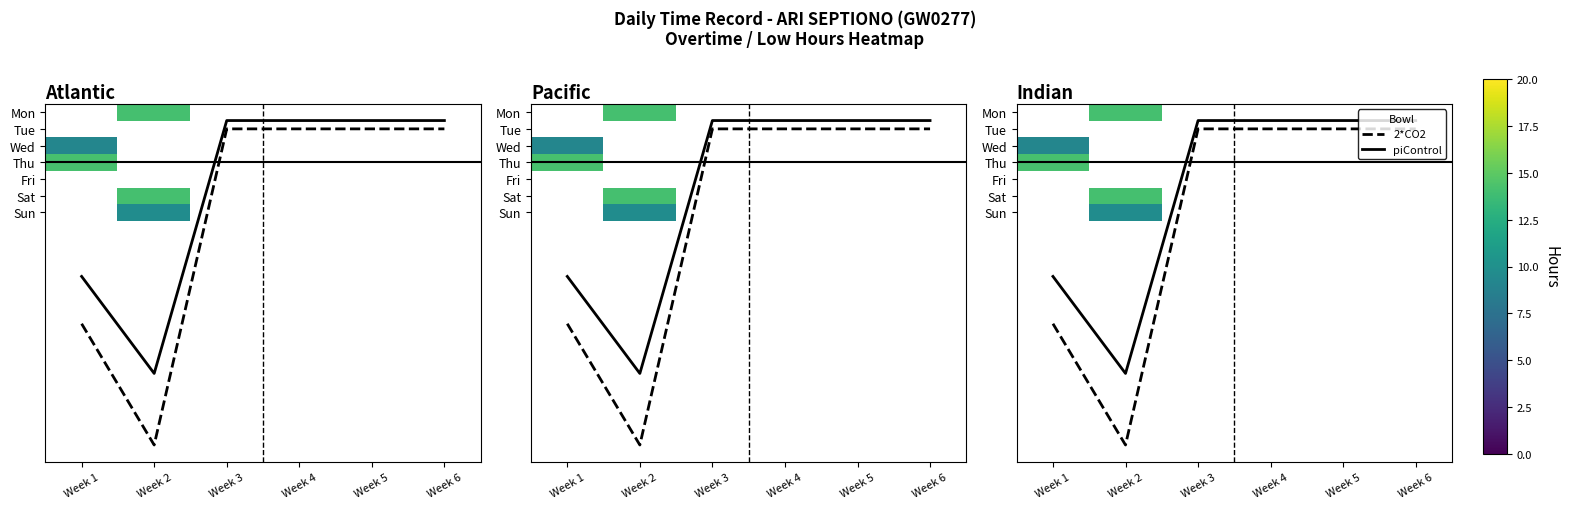

Count the number of data series in this chart.

9